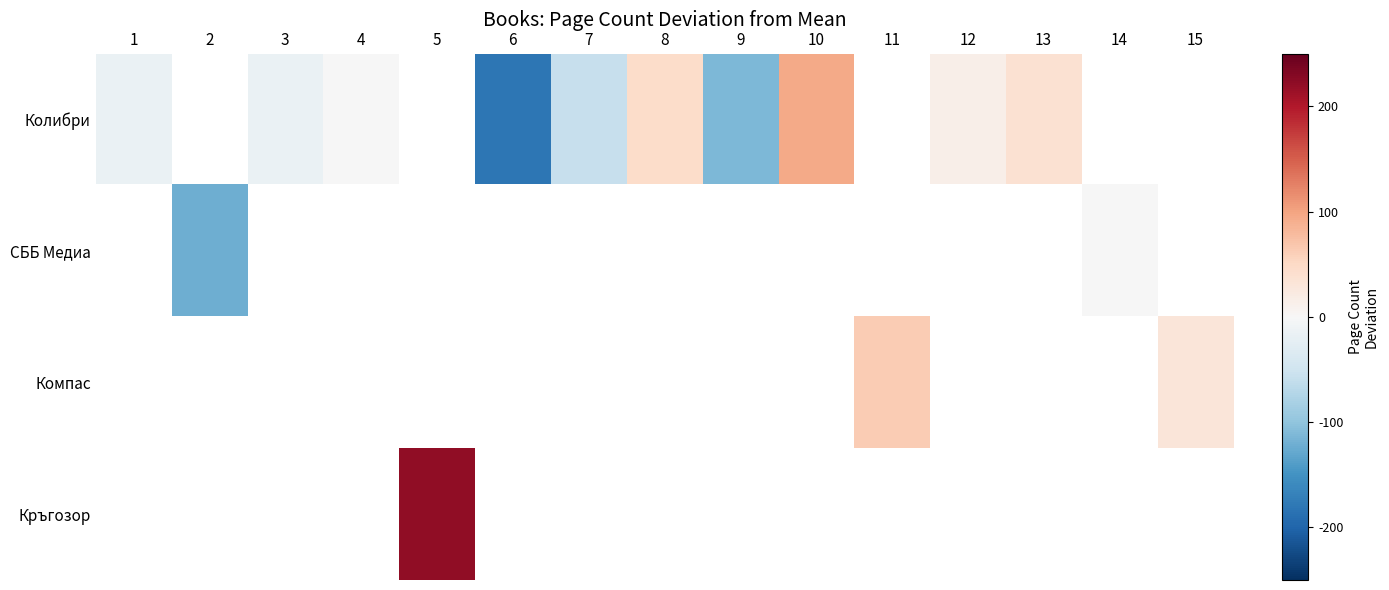

Which label corresponds to the largest value in the chart?

5